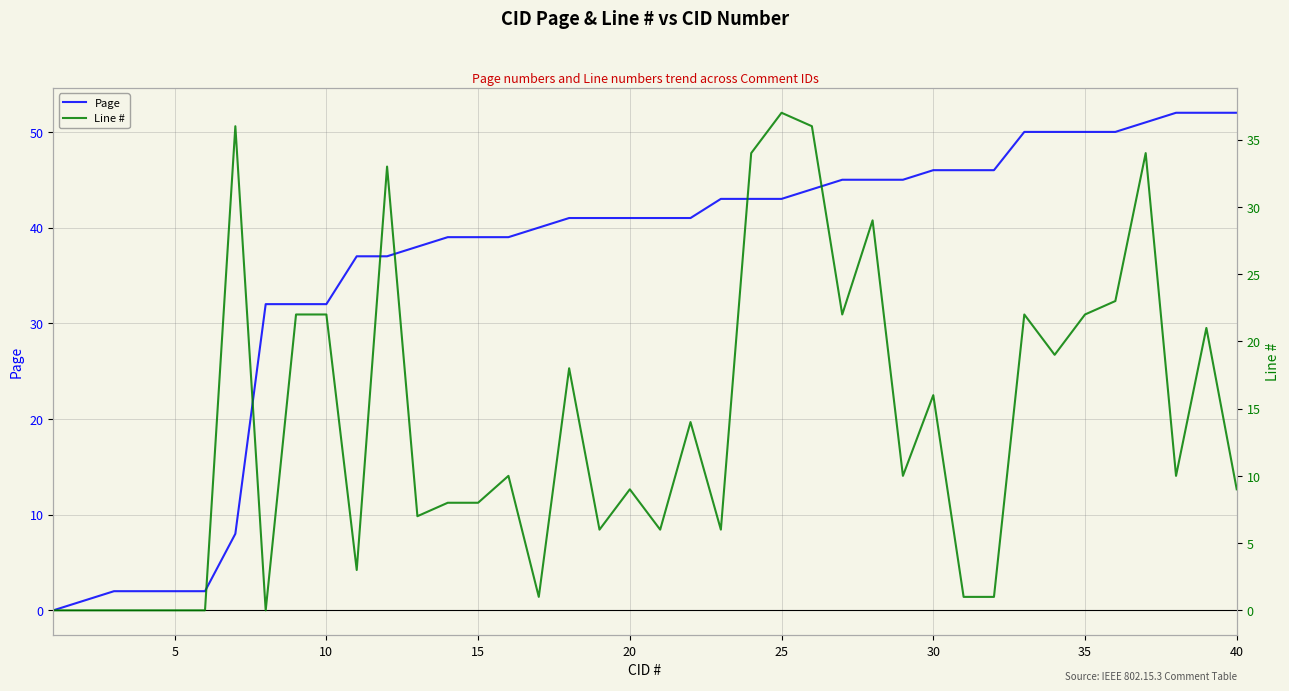

What is the difference between the second highest and second lowest values in the Page series?

51